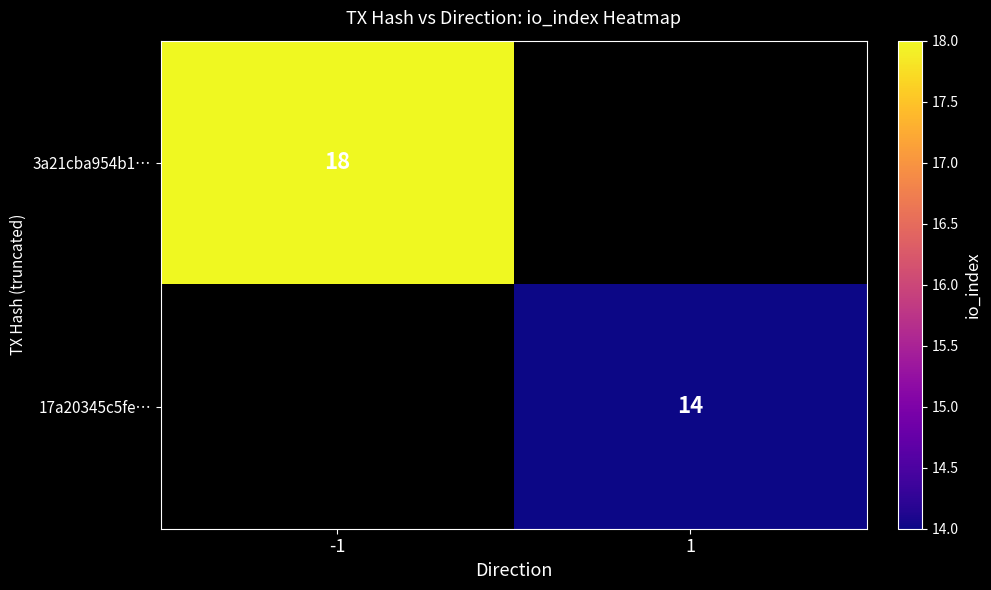

How many distinct data groups are displayed?

2